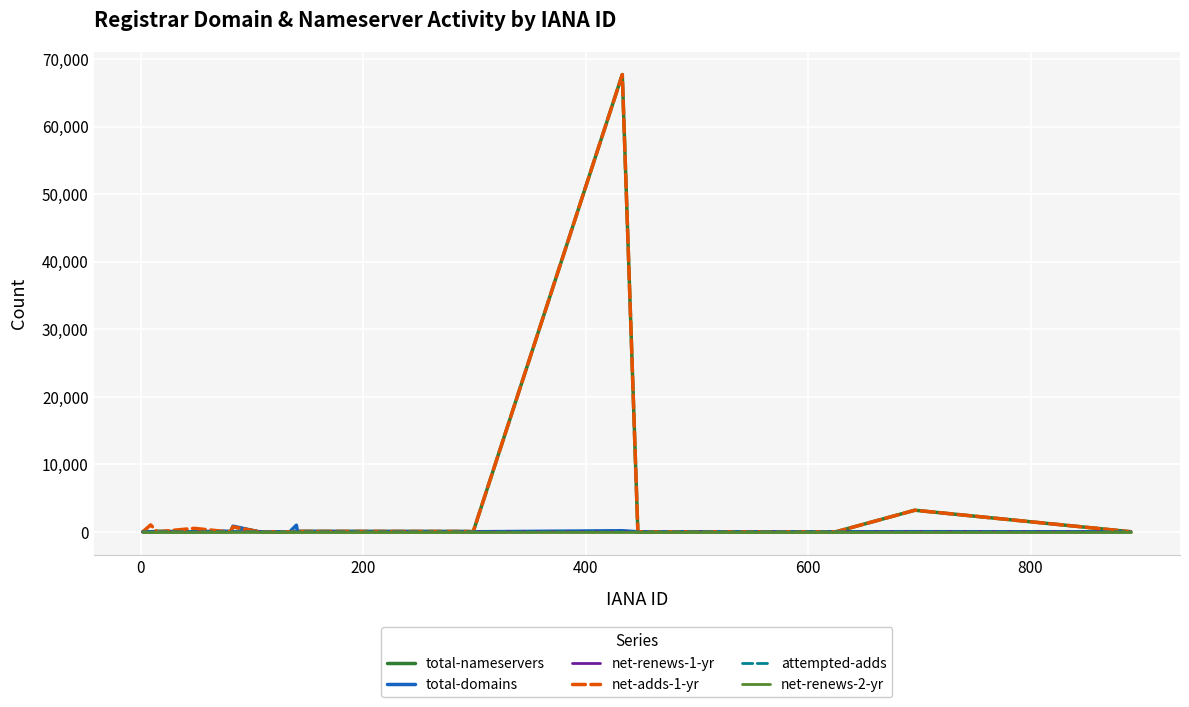

What is the maximum value shown in the chart?

67701